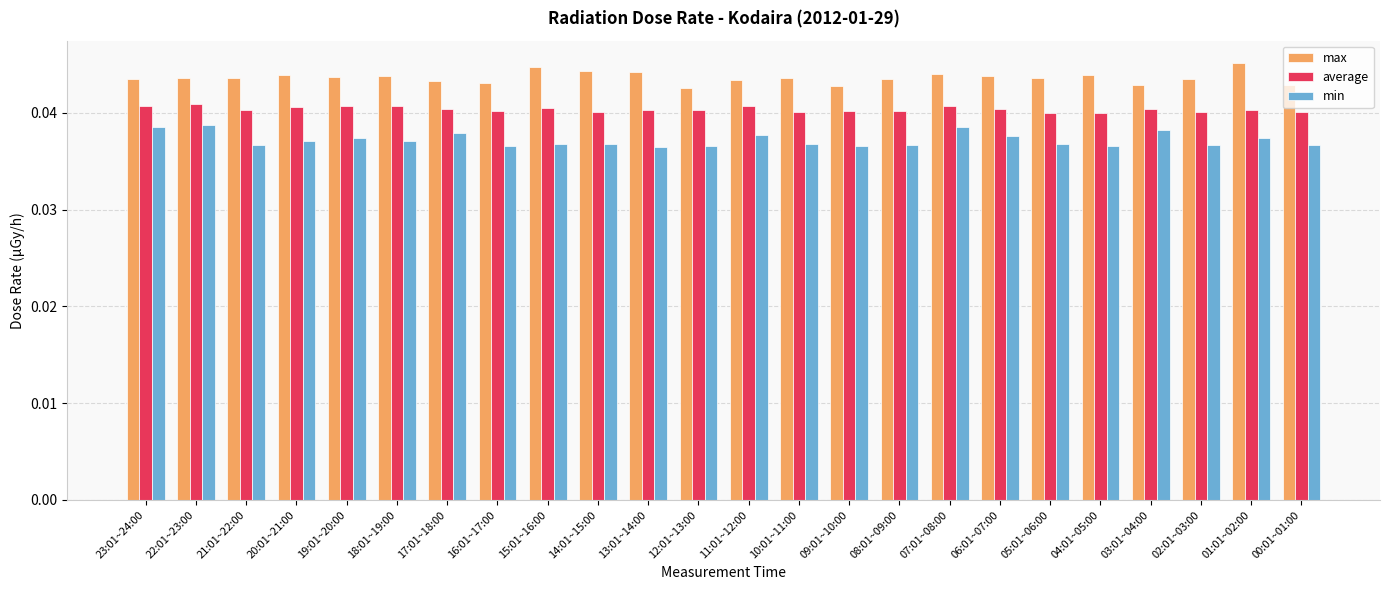

True or false: min has a value of 0.1 at 18:01~19:00.

False